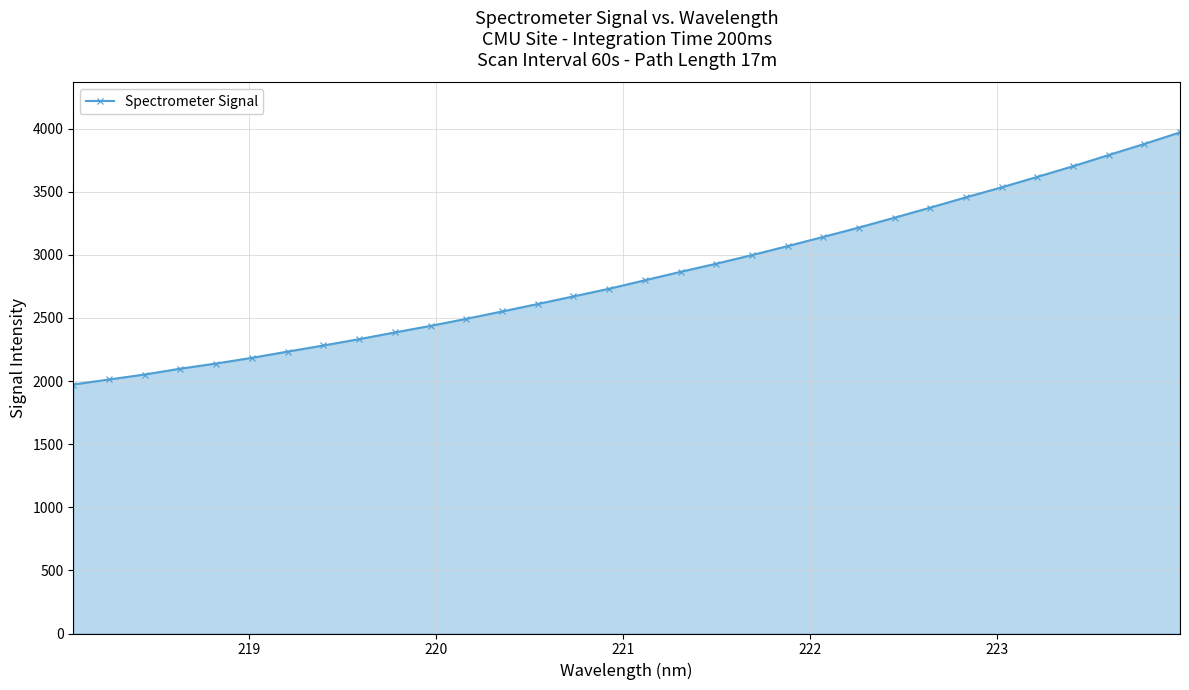

What is the difference between the maximum and minimum values?

1997.7